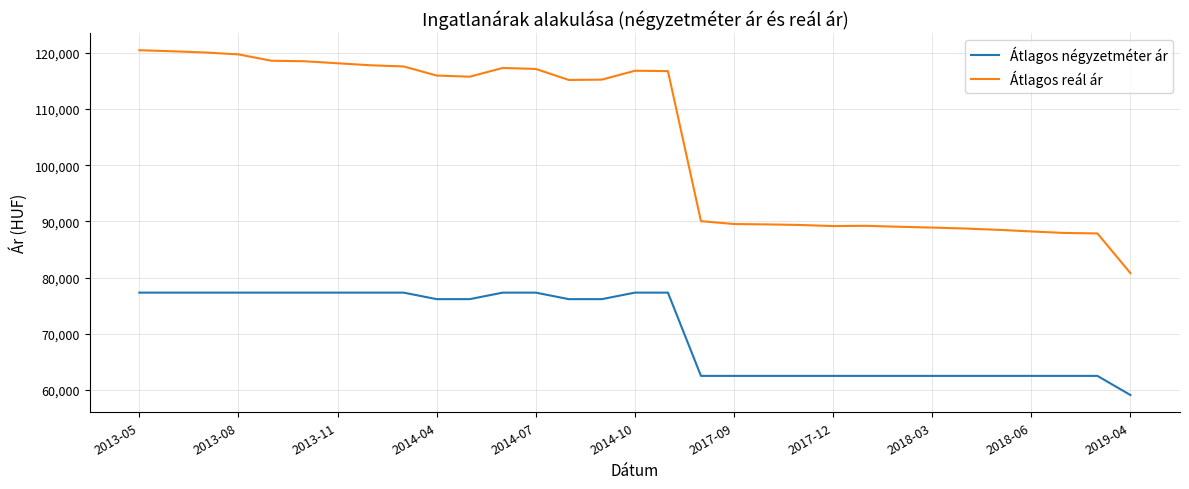

Which series has the widest spread of values?

Átlagos reál ár